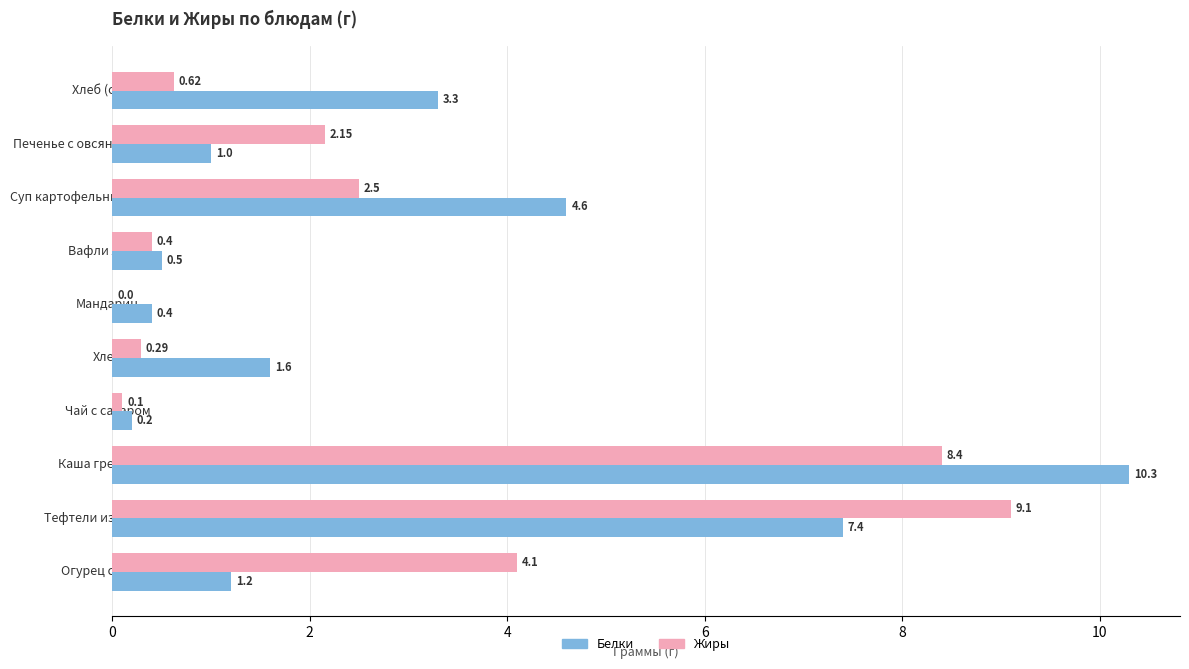

Which series has the largest total across all categories?

Белки